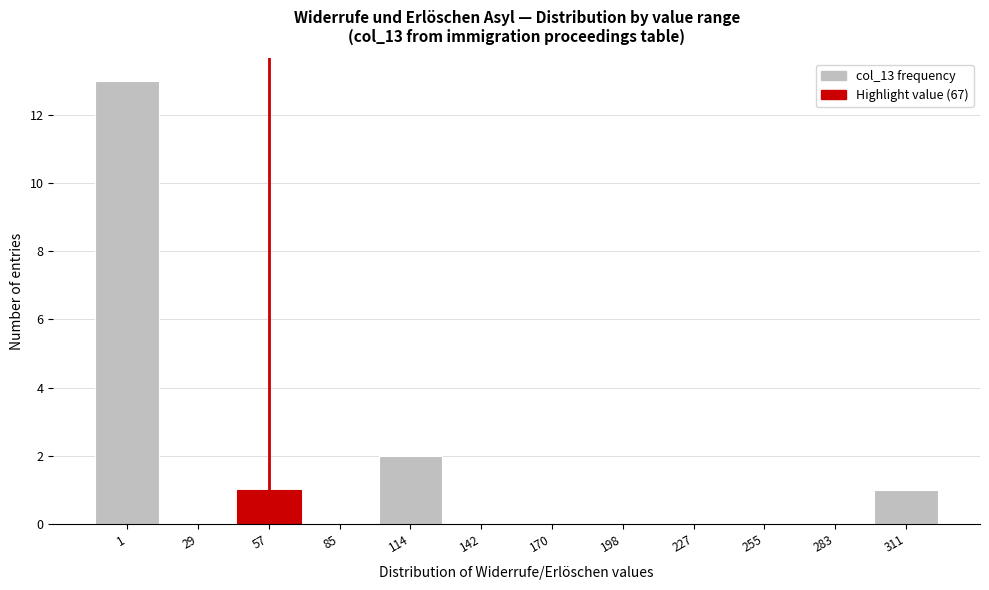

Reading right to left, what are all the values shown in this chart?

311=1	283=0	255=0	227=0	198=0	170=0	142=0	114=2	85=0	57=1	29=0	1=13